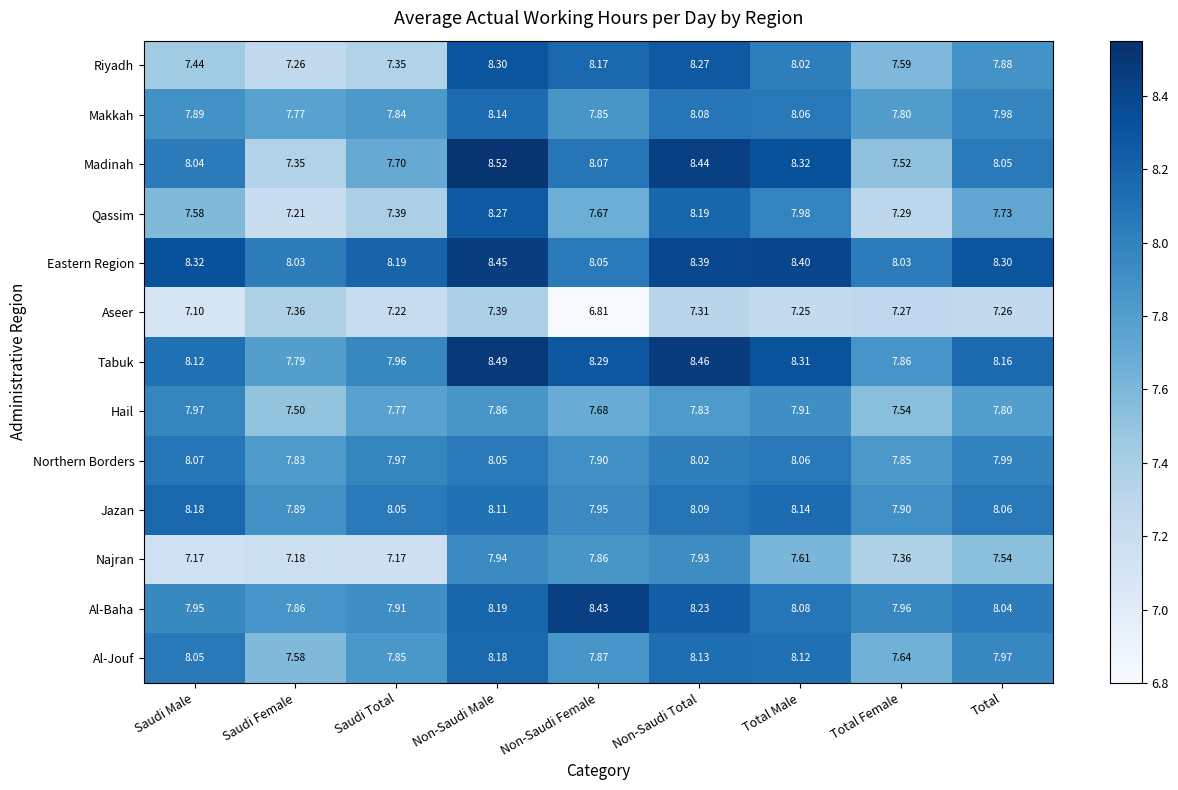

Between Saudi Male and Saudi Female, which series saw the biggest shift?

Madinah